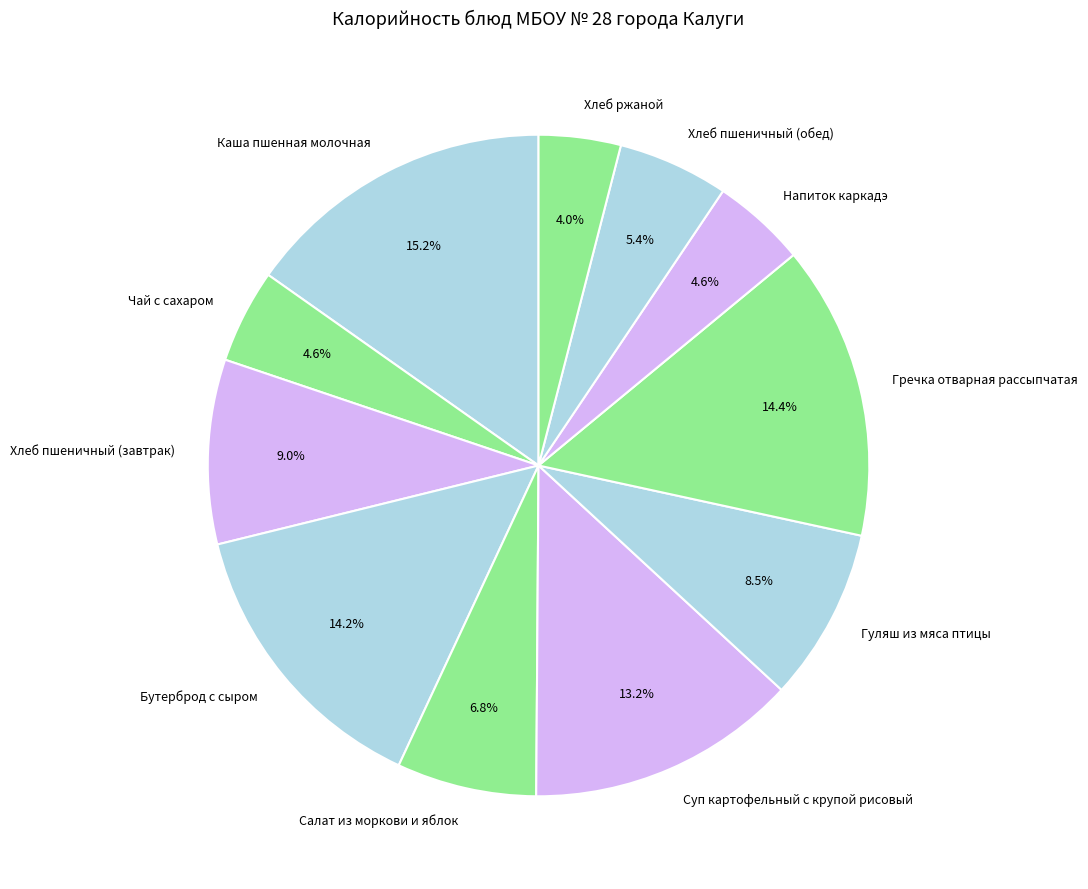

What is the ratio of the value at Хлеб ржаной to the value at Бутерброд с сыром?

0.3